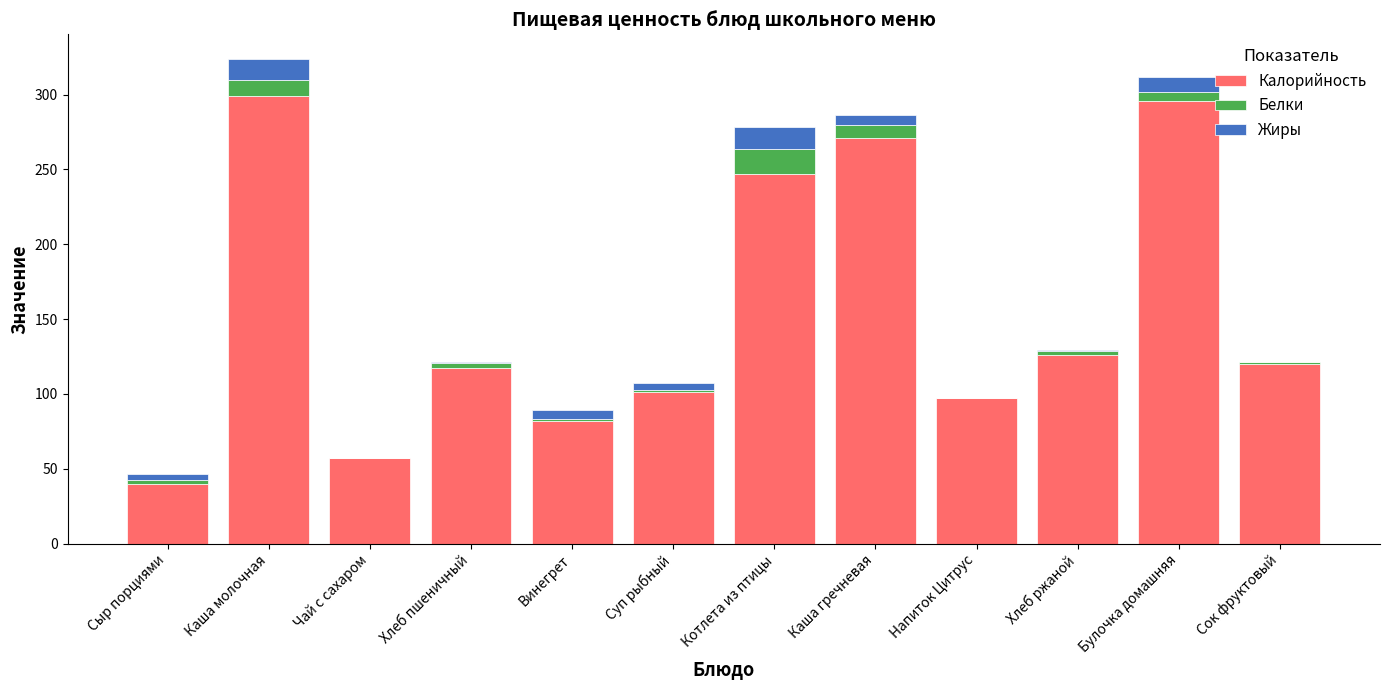

Is it true that Калорийность equals 181.7 at Суп рыбный?

False